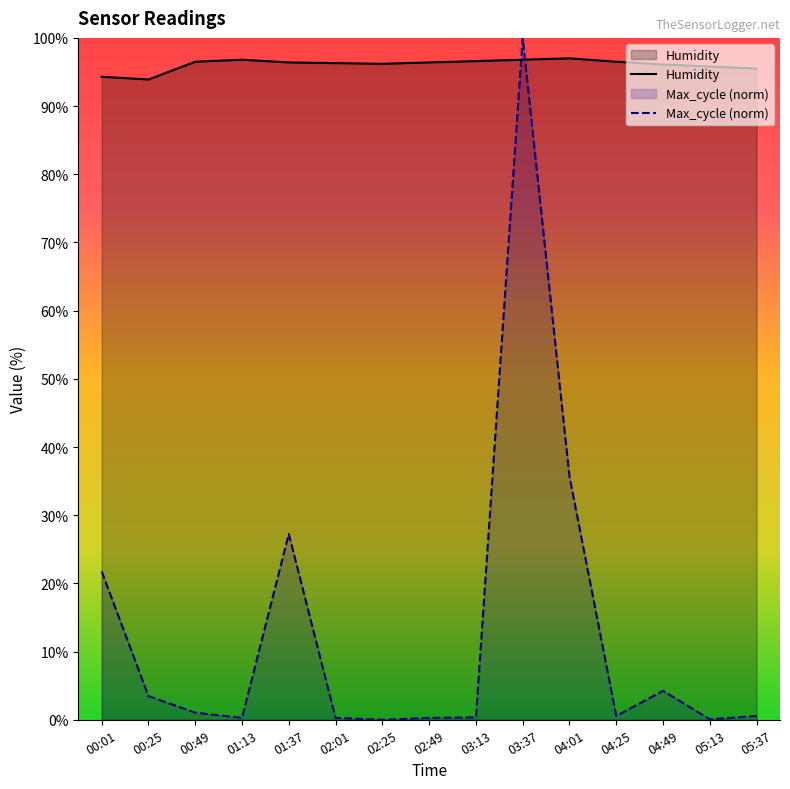

What is the label of the 11th point from the right?

01:37